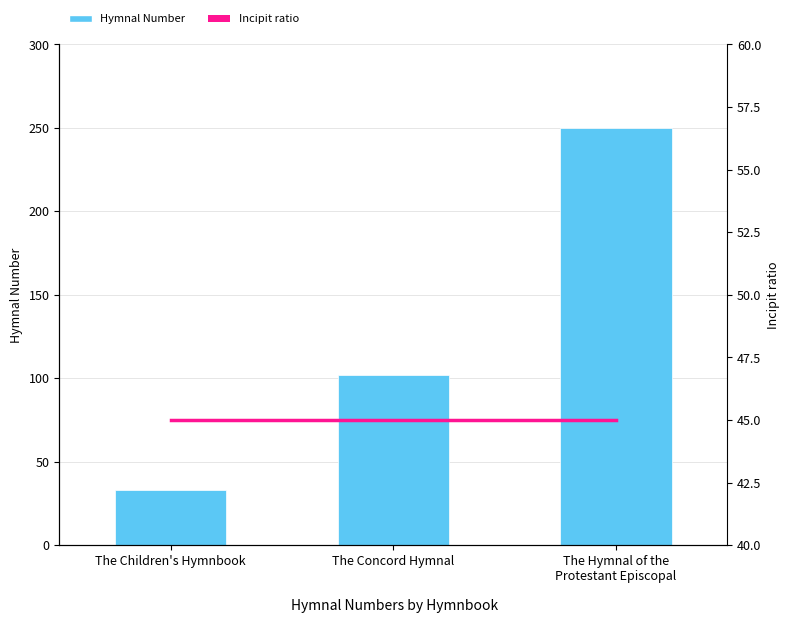

What is the greatest value displayed?

250